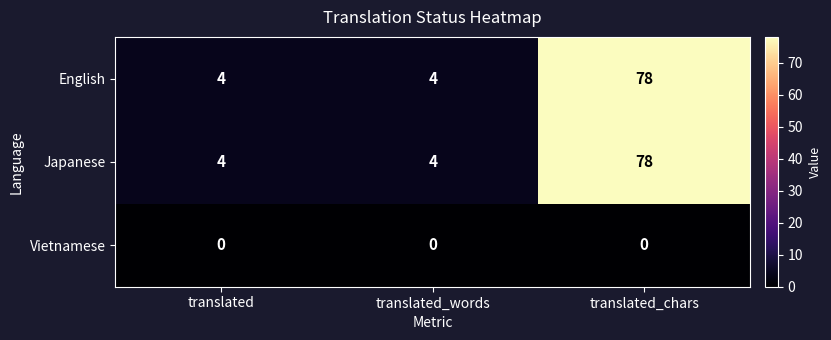

Count the English values in the range 4 to 78.

3